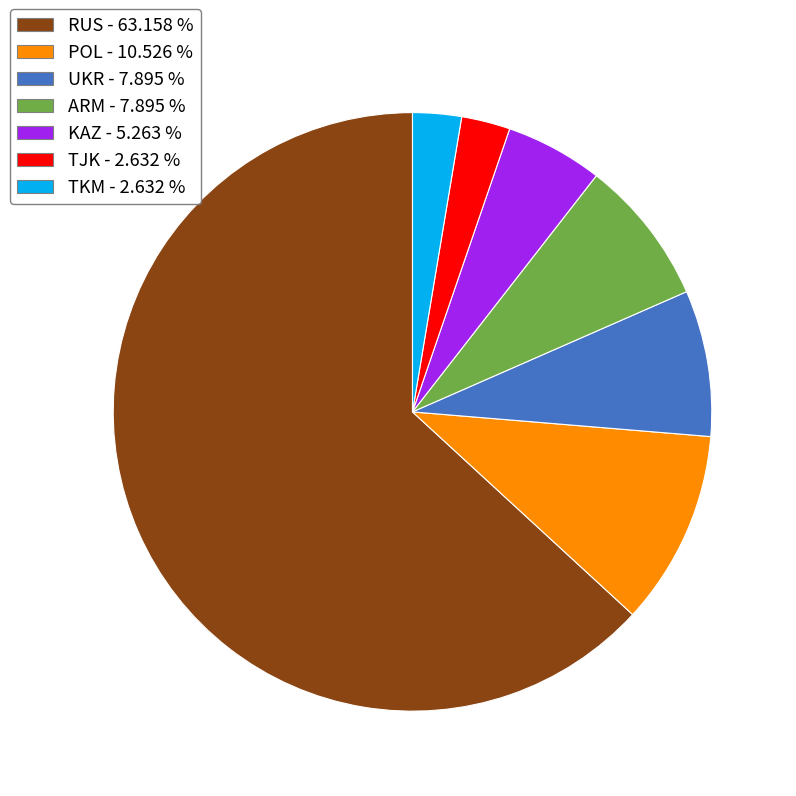

Combined, do ARM and POL account for over 50%?

No